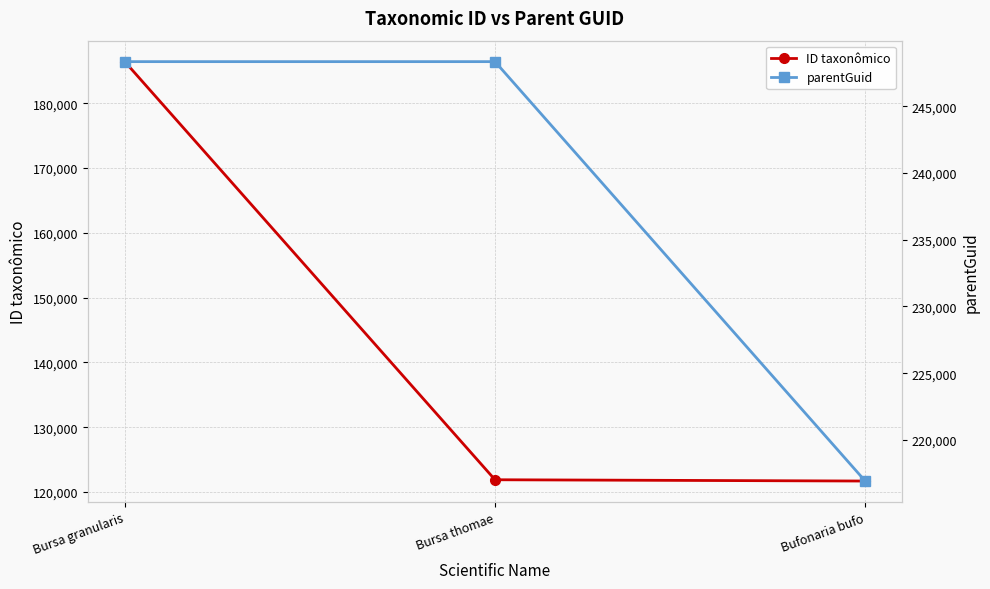

Which series has the largest total across all categories?

parentGuid